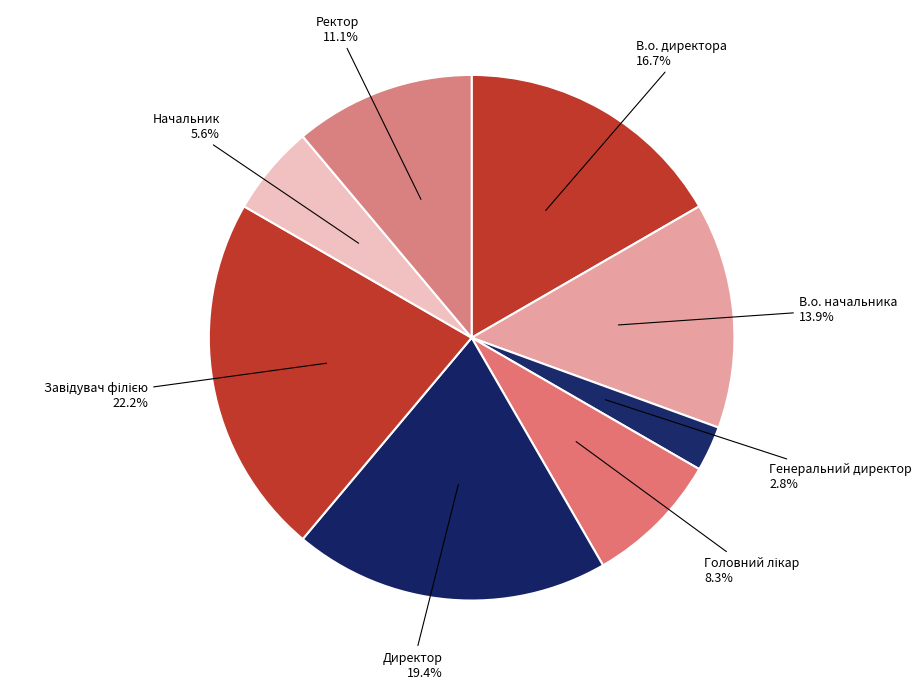

What percentage is the Начальник slice, to the nearest percent?

6%